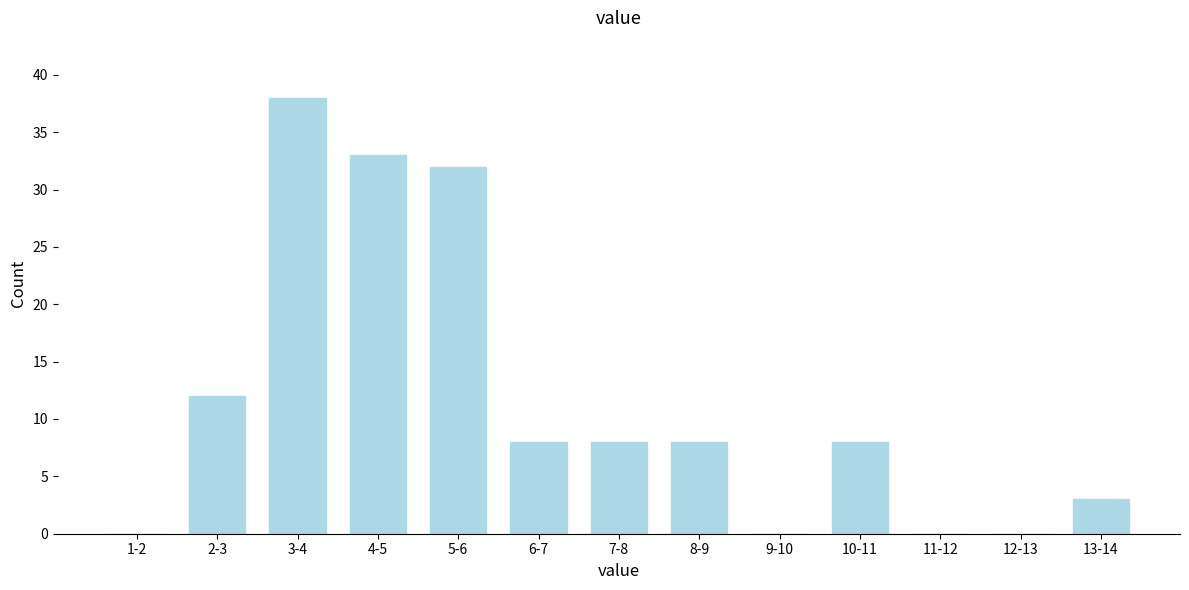

Reading left to right, extract all data points from this chart.

1-2=0	2-3=12	3-4=38	4-5=33	5-6=32	6-7=8	7-8=8	8-9=8	9-10=0	10-11=8	11-12=0	12-13=0	13-14=3